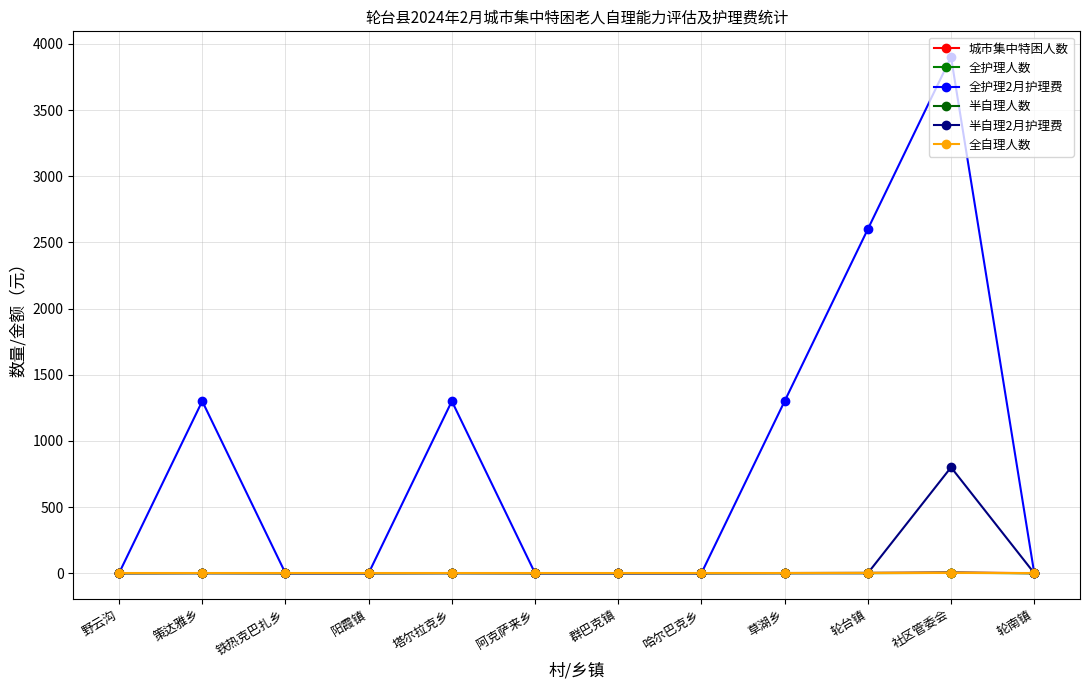

Is it true that 城市集中特困人数 equals 2 at 草湖乡?

False